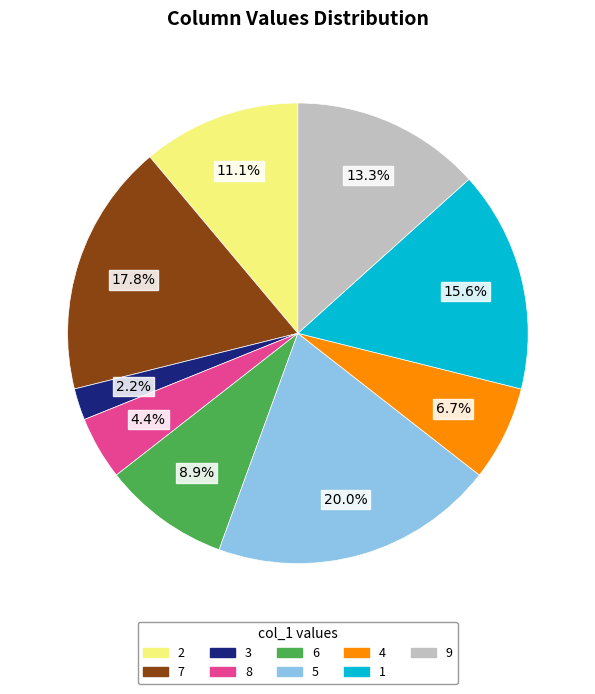

Is there a majority slice in this chart?

No